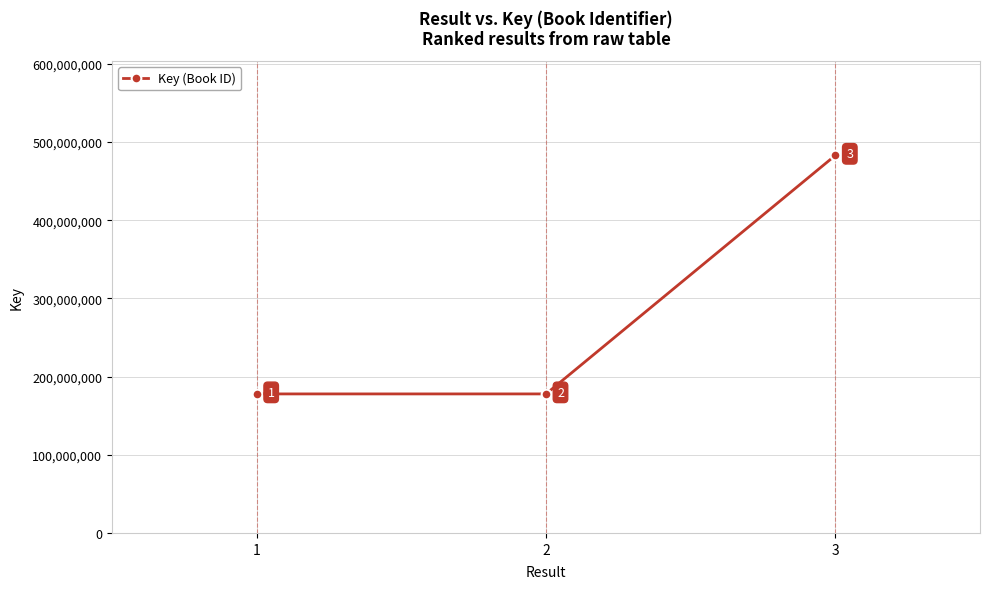

What value does the data have at 3, to the nearest 50?

482994100